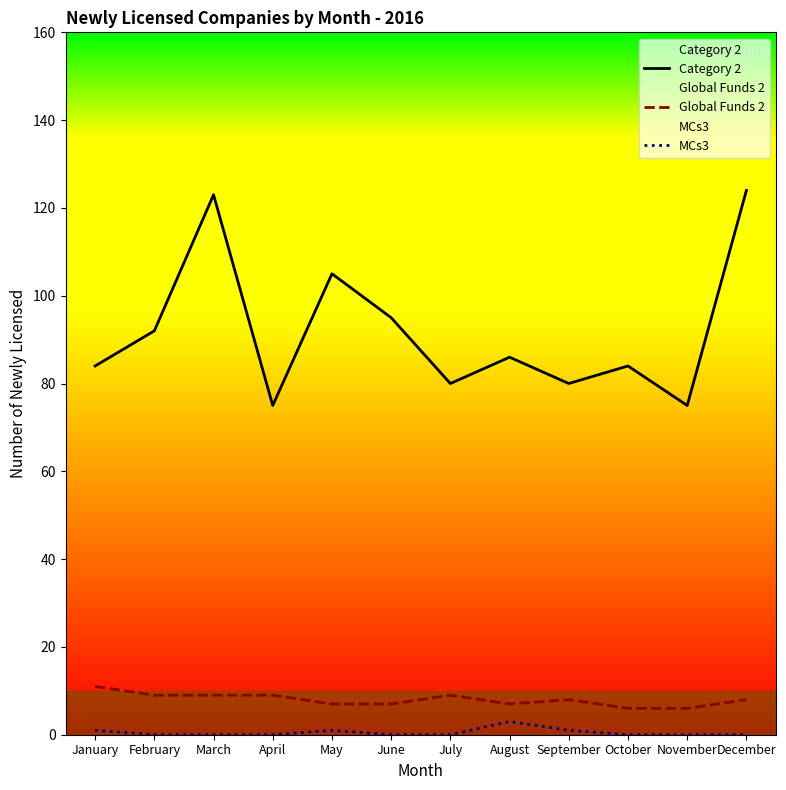

How many lines are shown in the chart?

3